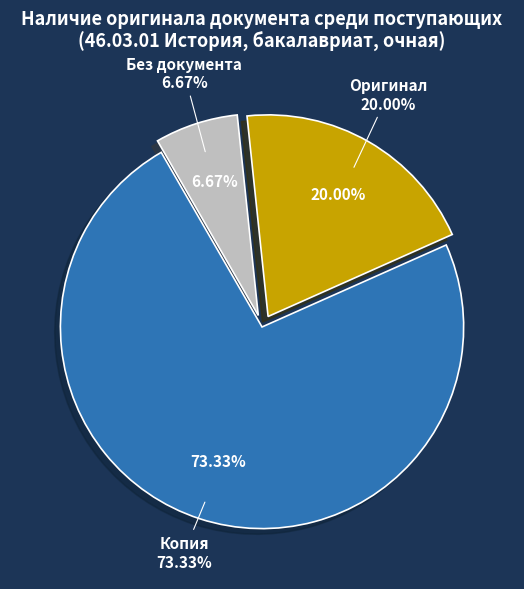

Count the number of slices in the pie.

3